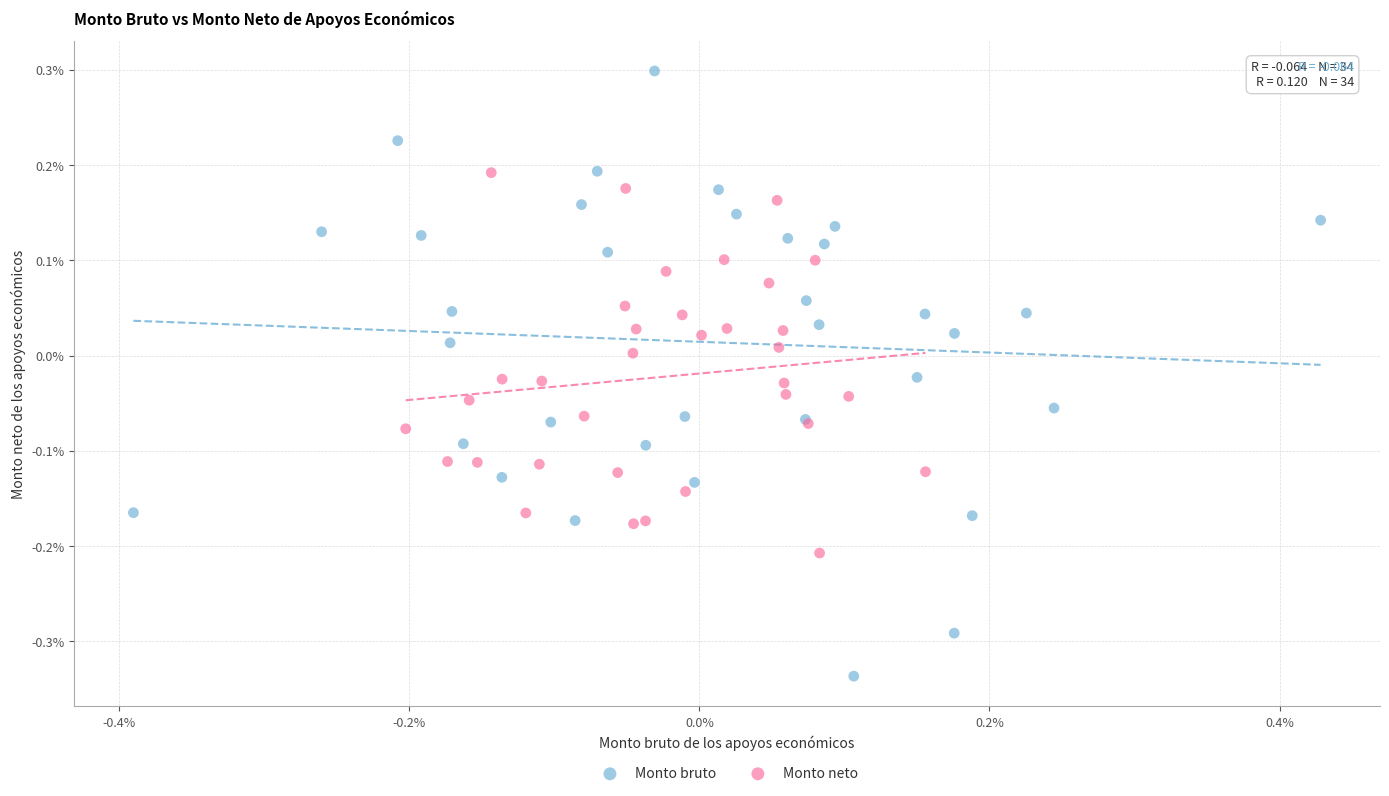

Which series reaches the maximum Y coordinate?

Monto bruto